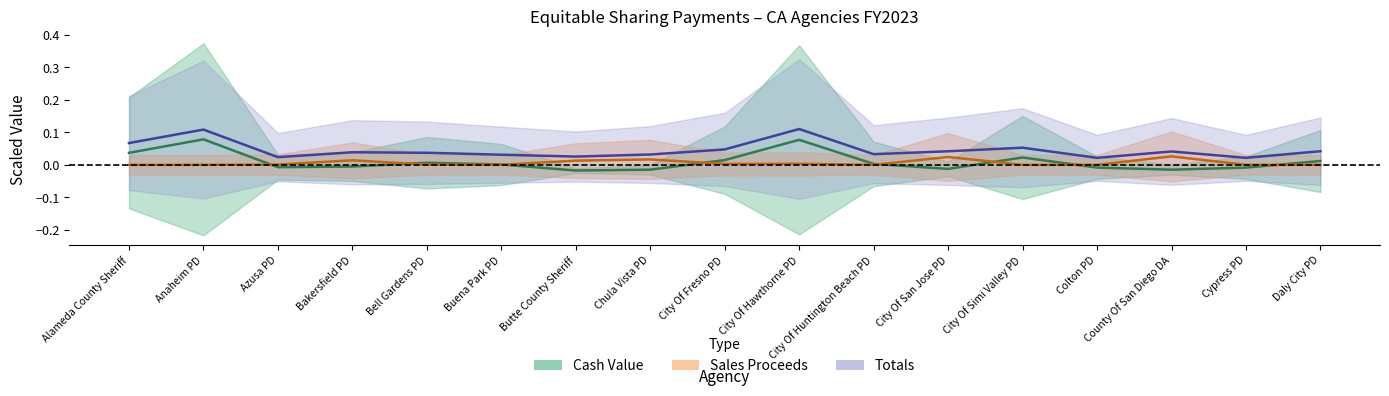

True or false: totals and sales_proceeds intersect in this chart.

False